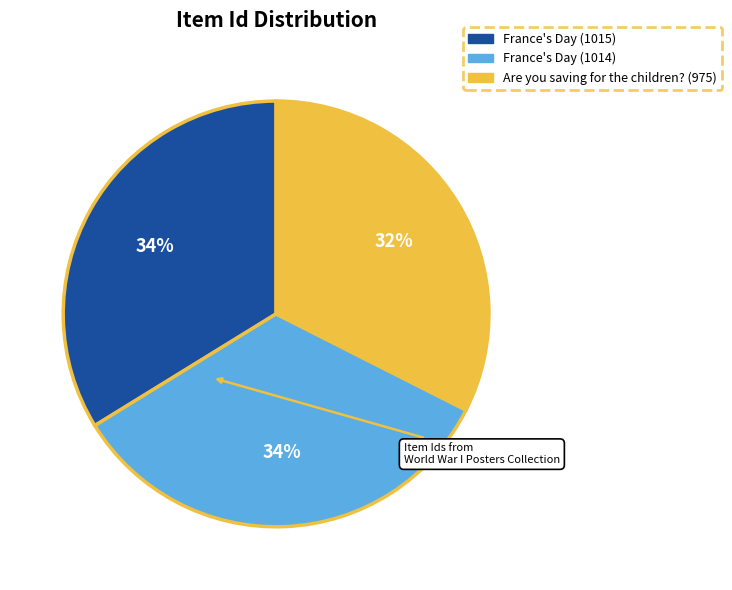

Is the sum of Are you saving for the children? (975) and France's Day (1014) greater than half?

Yes